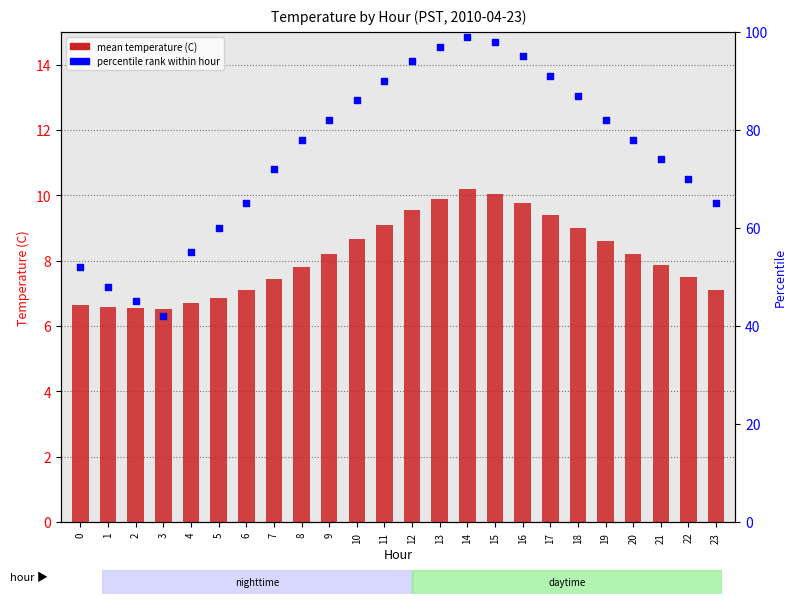

At which category is the sum across all series the highest?

14